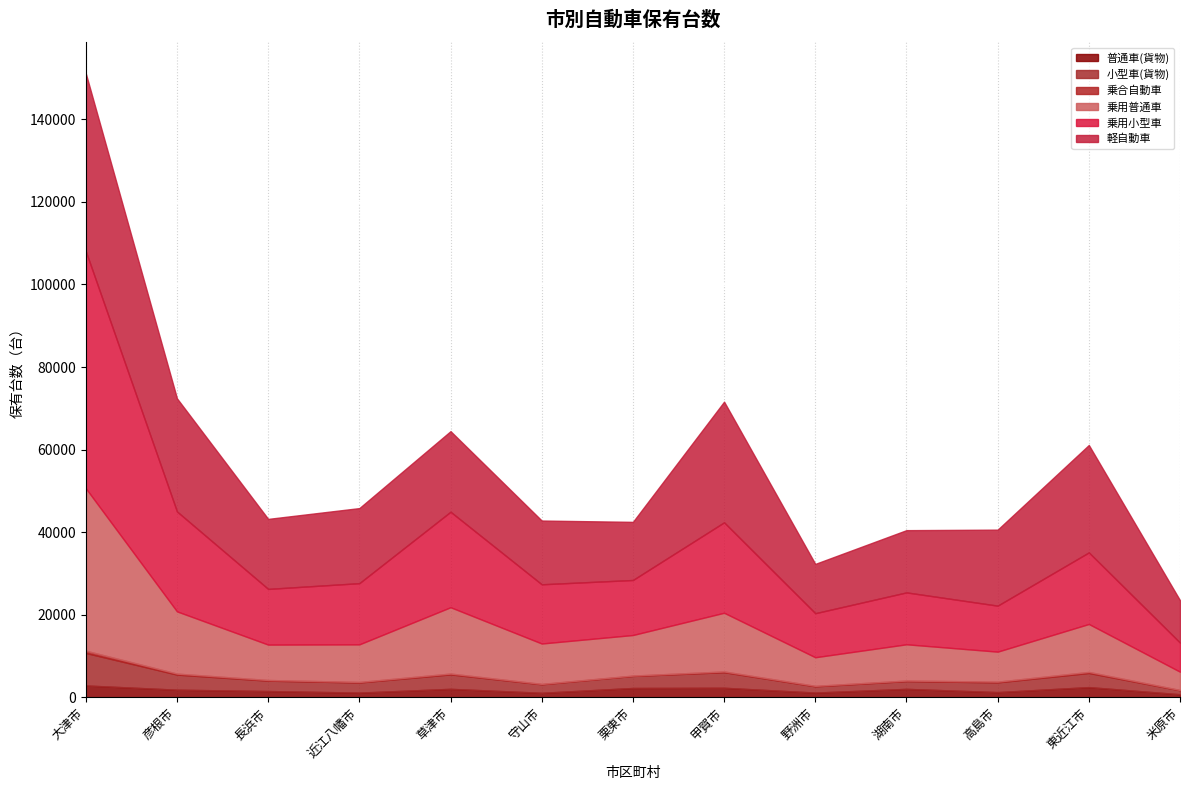

Where does the 乗用普通車 series first go above 9785?

大津市